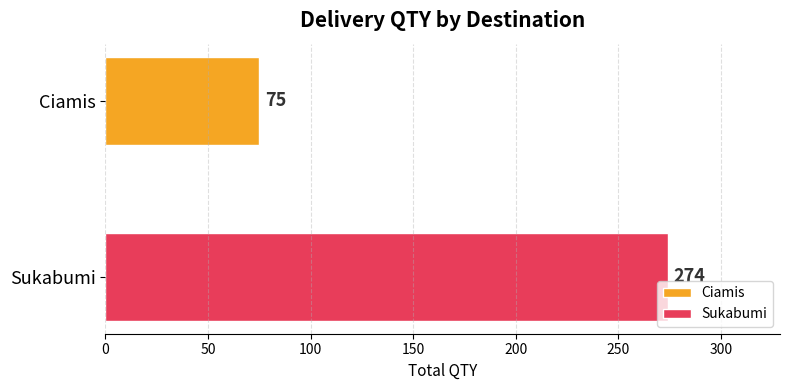

Which series has the widest spread of values?

Ciamis